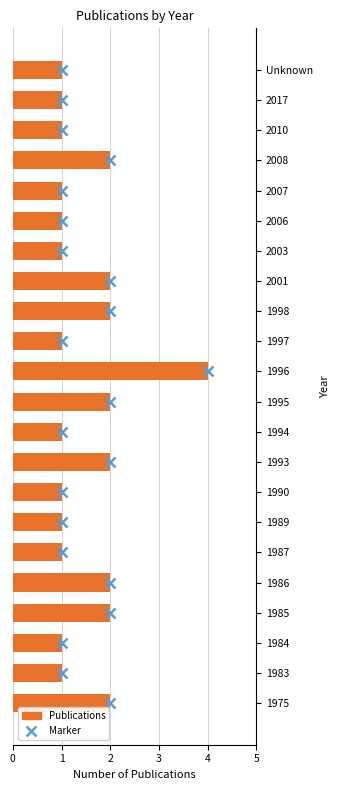

Is it true that the value at 1984 is 2?

False